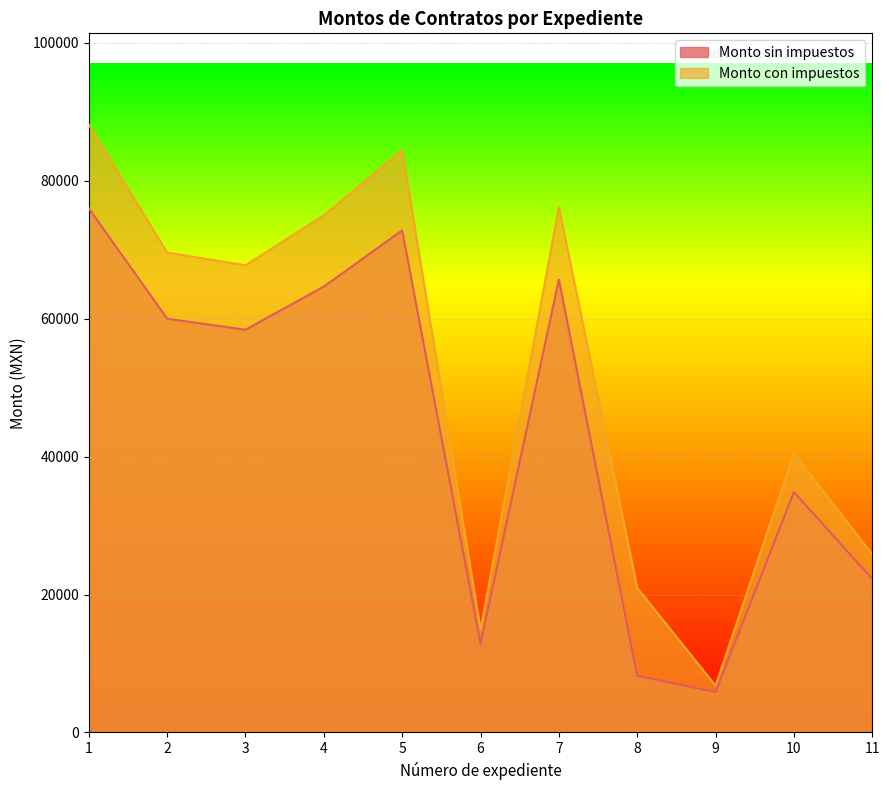

What is the lowest value of the Monto con impuestos series?

6774.4